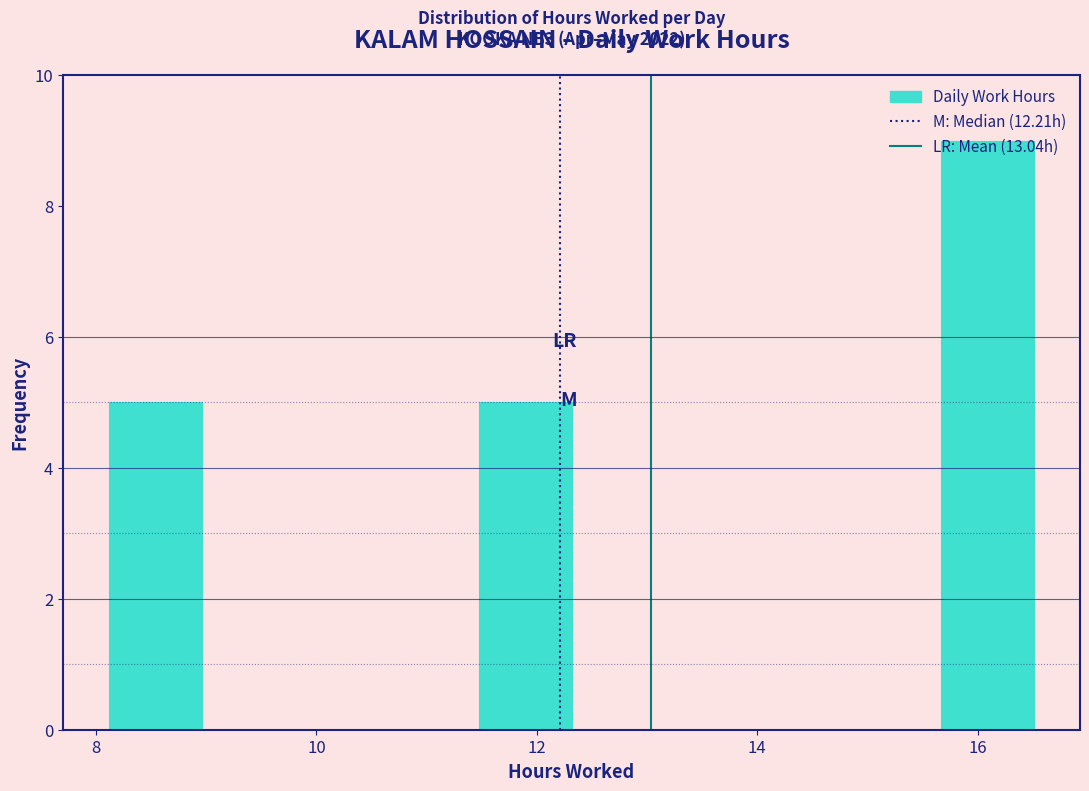

Which range on the x-axis has the tallest bar?

15.6 to 16.6